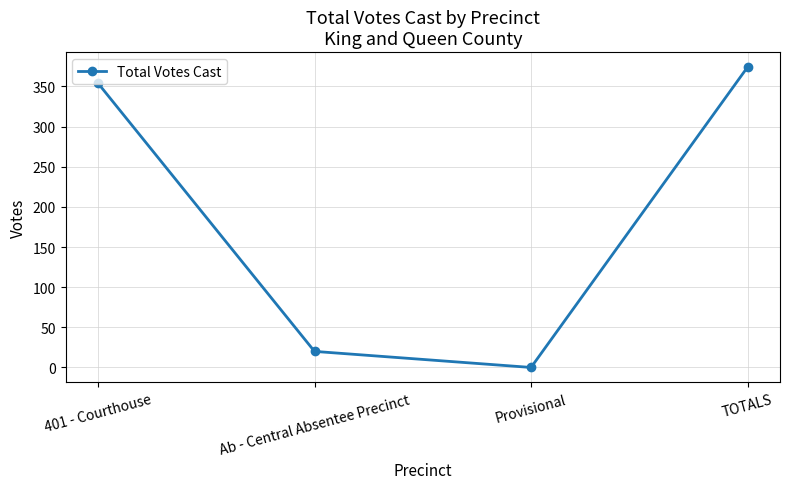

What is the difference between the values at TOTALS and Ab - Central Absentee Precinct?

354